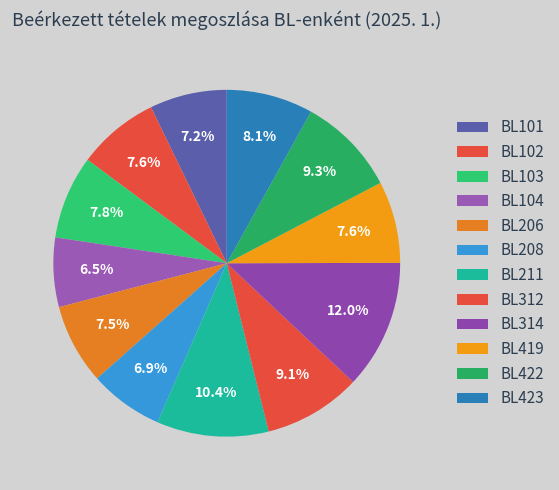

What percentage is the BL206 slice, to the nearest percent?

7%